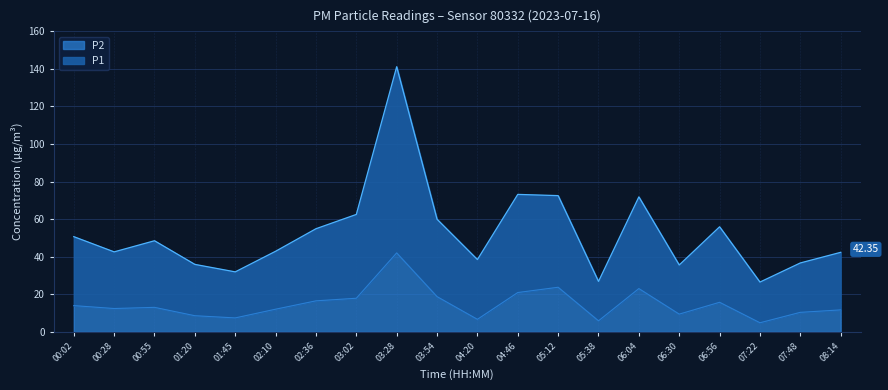

Reading right to left, list all the values displayed in this chart.

P1: 08:14=42.3	07:48=36.7	07:22=26.5	06:56=56.0	06:30=35.6	06:04=71.9	05:38=26.9	05:12=72.5	04:46=73.2	04:20=38.5	03:54=60.0	03:28=141.2	03:02=62.5	02:36=54.9	02:10=42.9	01:45=31.9	01:20=35.9	00:55=48.5	00:28=42.6	00:02=50.7
P2: 08:14=11.7	07:48=10.4	07:22=4.8	06:56=15.8	06:30=9.4	06:04=23.1	05:38=5.9	05:12=23.8	04:46=20.9	04:20=6.7	03:54=18.8	03:28=42.0	03:02=17.9	02:36=16.5	02:10=12.1	01:45=7.4	01:20=8.6	00:55=13.1	00:28=12.4	00:02=14.0